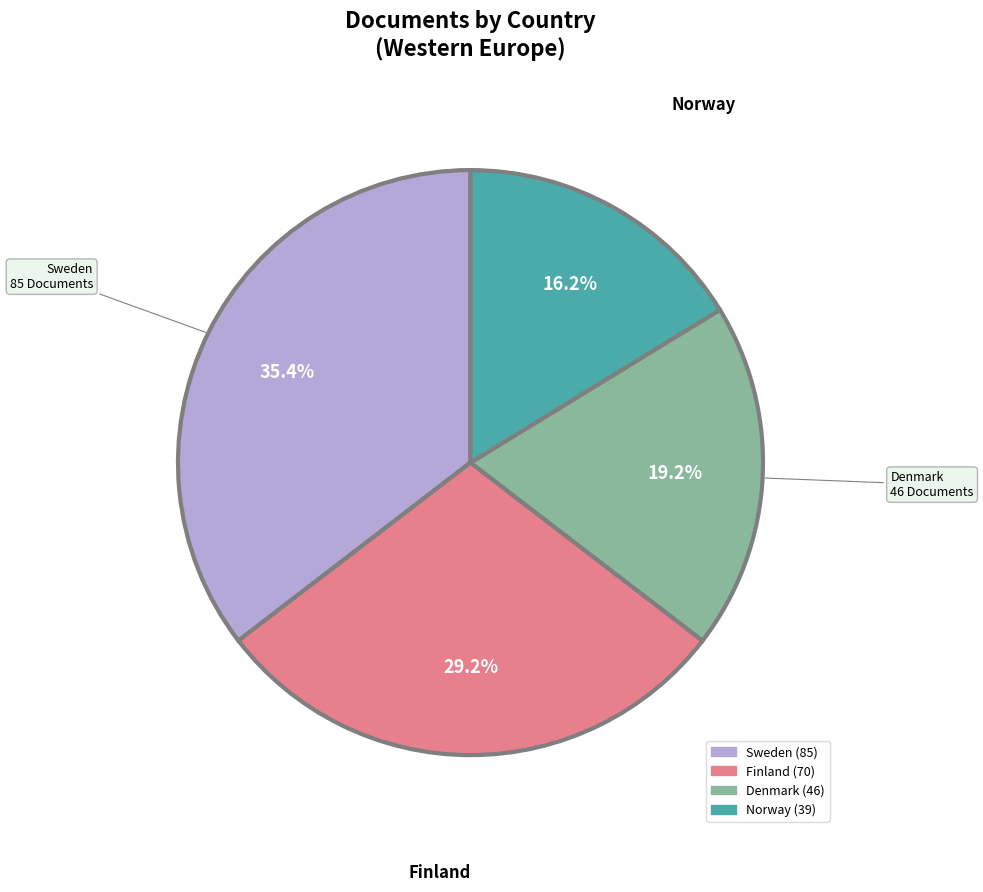

Between Norway and Finland, which is larger?

Finland